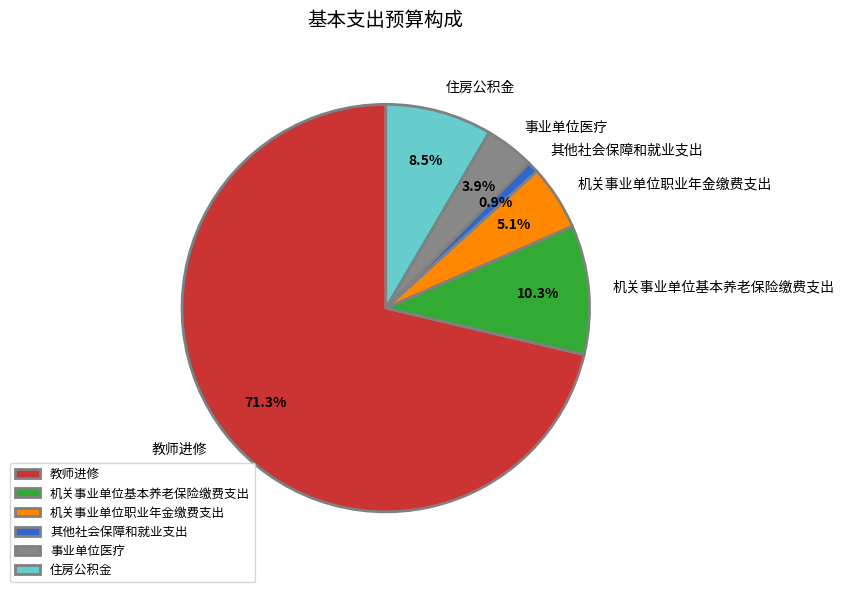

Is it true that 住房公积金 is 14% of the pie?

False